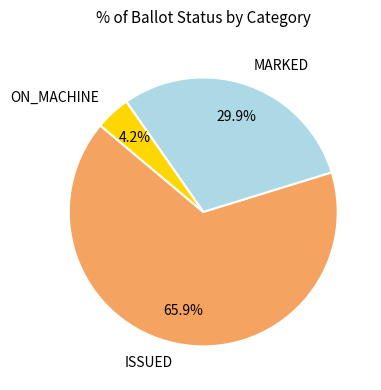

Between ISSUED and MARKED, which is larger?

ISSUED